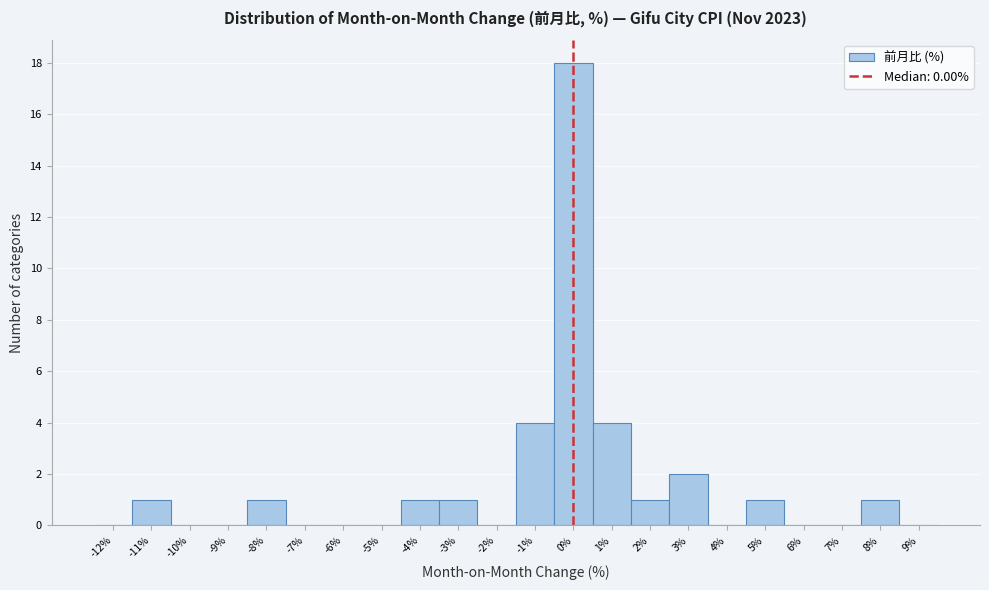

What is the height of the bar covering -8.5 to -7.5 on the x-axis? The values are not printed on the chart, so give them approximately, as read against the axis.

1